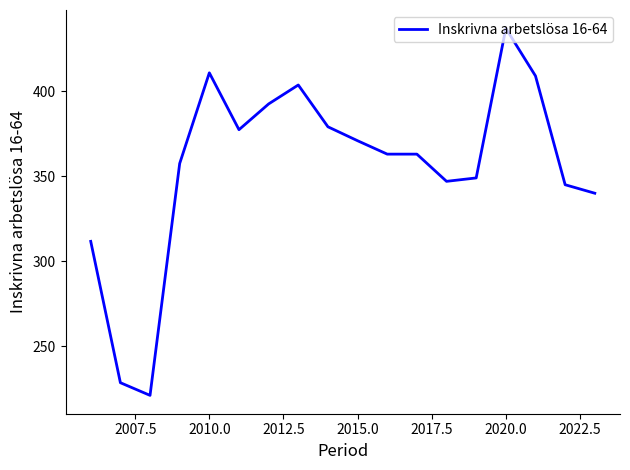

What is the difference between the maximum and second lowest values?

208.5